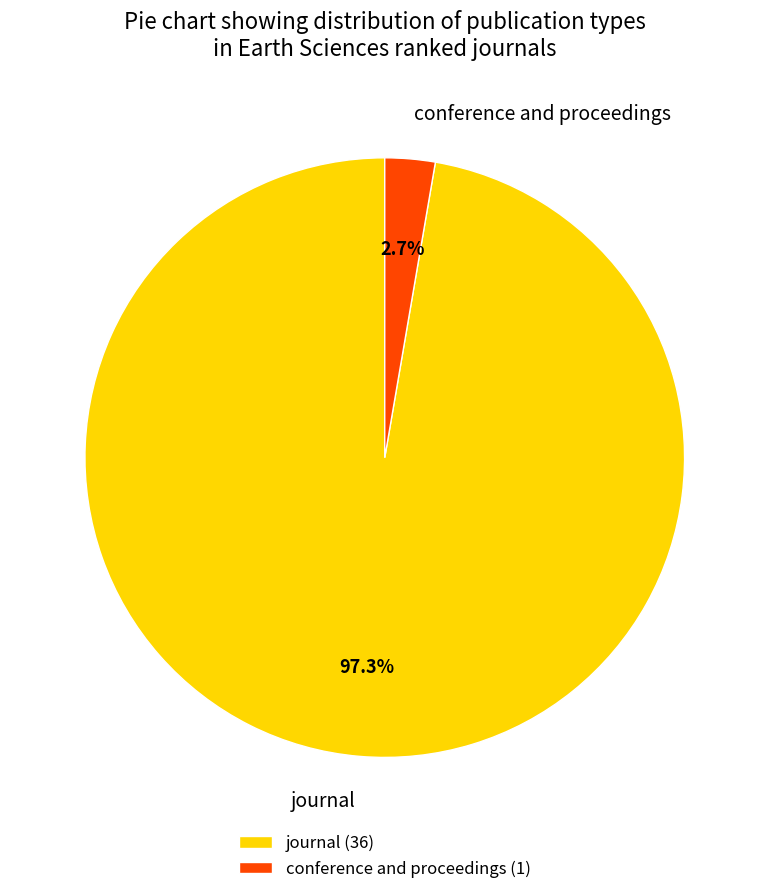

Combined, what portion of the pie is conference and proceedings and journal?

100.0%